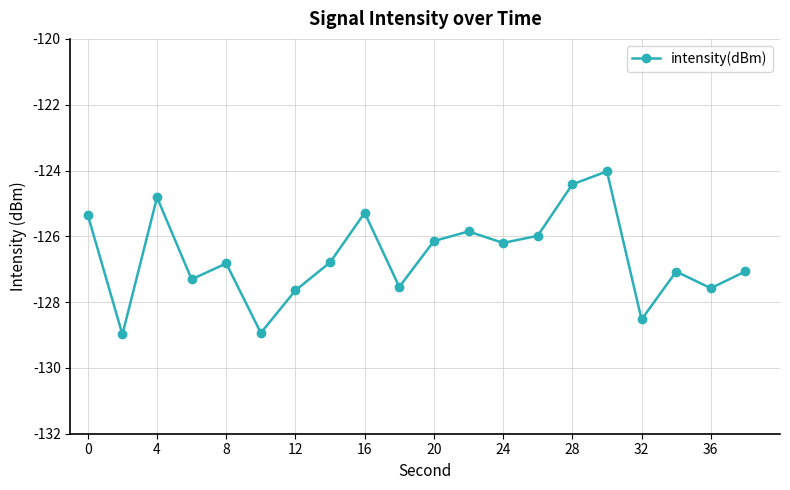

What is the minimum value shown in the chart?

-129.0